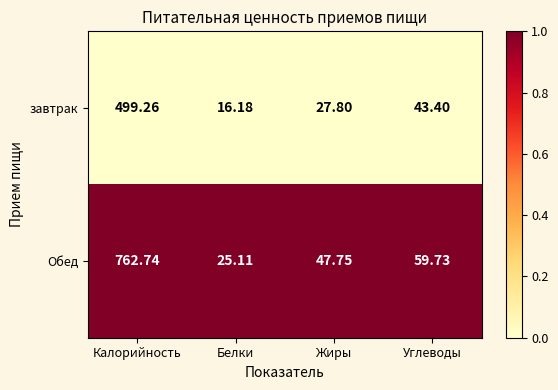

What is the greatest value displayed?

762.7